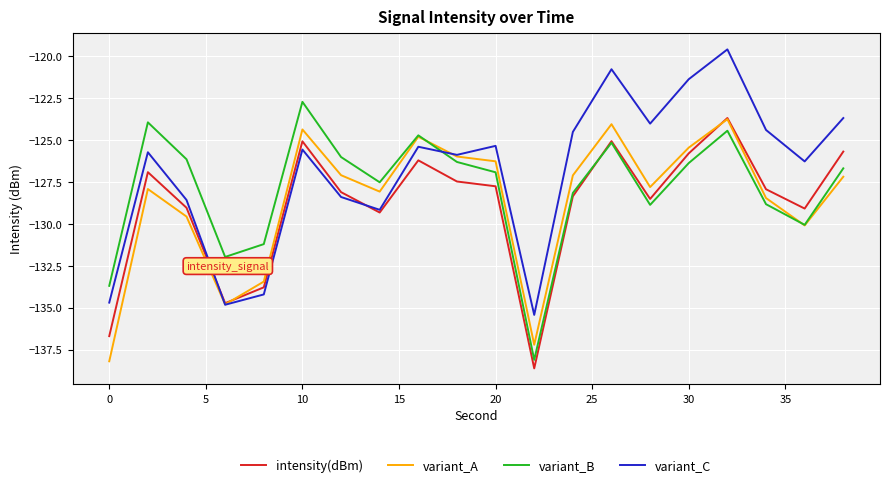

Which series has the largest total across all categories?

variant_C